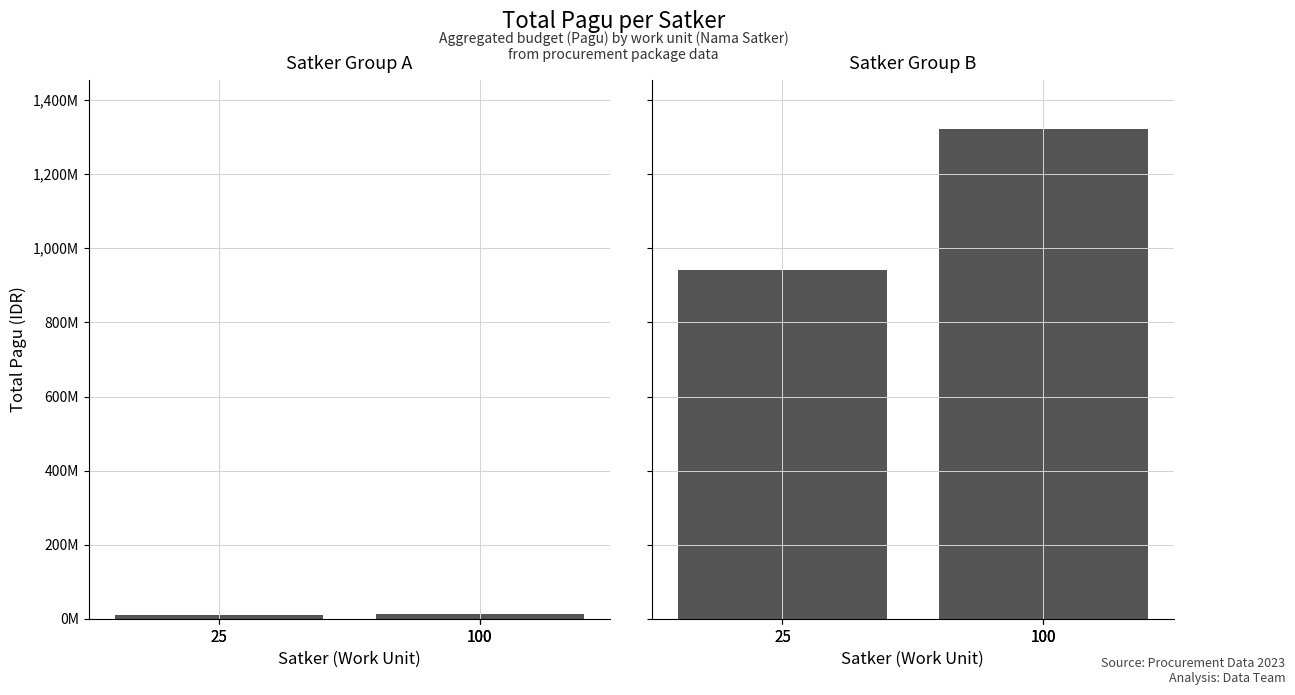

What is the difference between the maximum and minimum values in the Sekretariat Daerah / Badan Penanggulangan series?

4959174